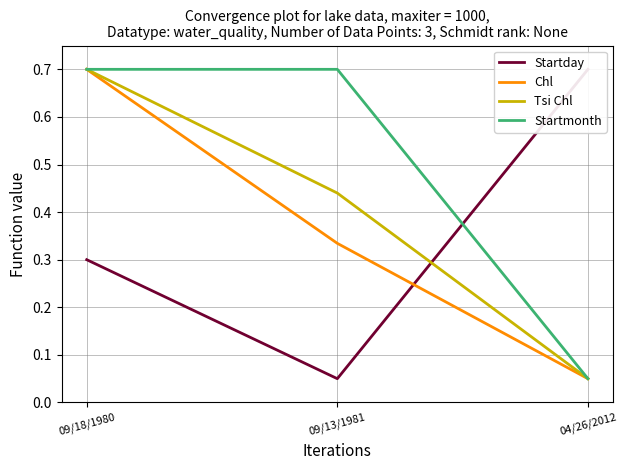

Reading left to right, extract all data points from this chart.

Startday: 09/18/1980=0.3	09/13/1981=0.1	04/26/2012=0.7
Chl: 09/18/1980=0.7	09/13/1981=0.3	04/26/2012=0.1
Tsi Chl: 09/18/1980=0.7	09/13/1981=0.4	04/26/2012=0.1
Startmonth: 09/18/1980=0.7	09/13/1981=0.7	04/26/2012=0.1